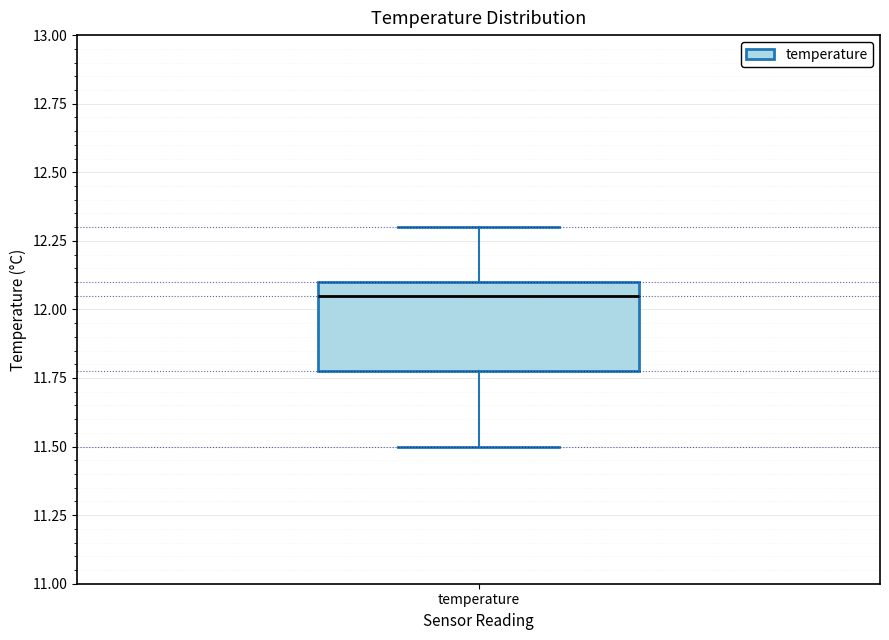

Read this box plot against the y-axis: the position of the median line, the range covered by the box, and the ends of both whiskers. The values are not printed on the chart, so give them approximately, as read against the axis.

median 12.05, box 11.80 to 12.10, whiskers 11.50 to 12.30